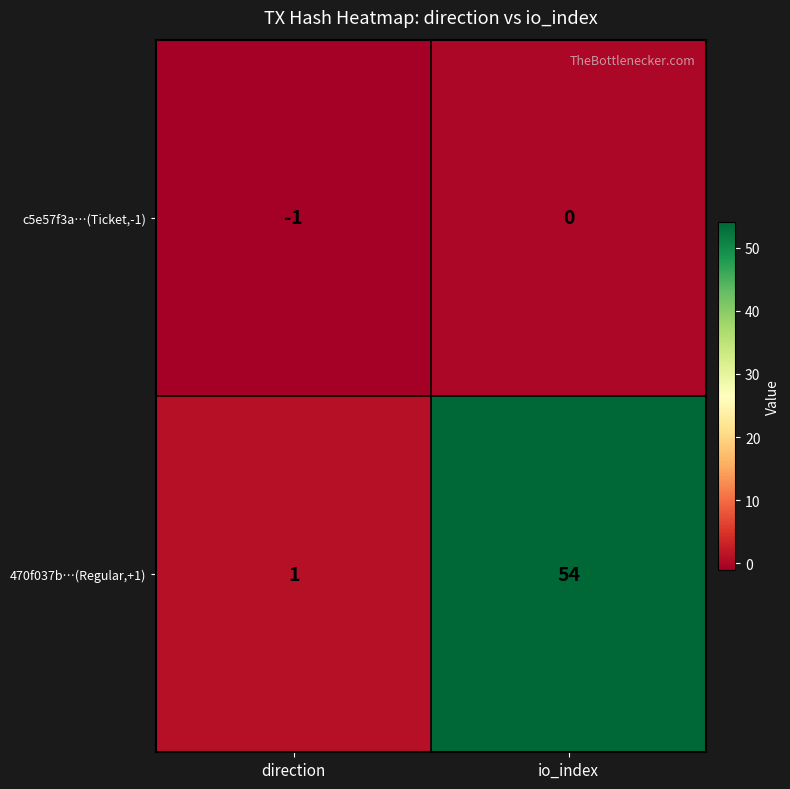

At which category does the chart reach its peak across all series?

io_index